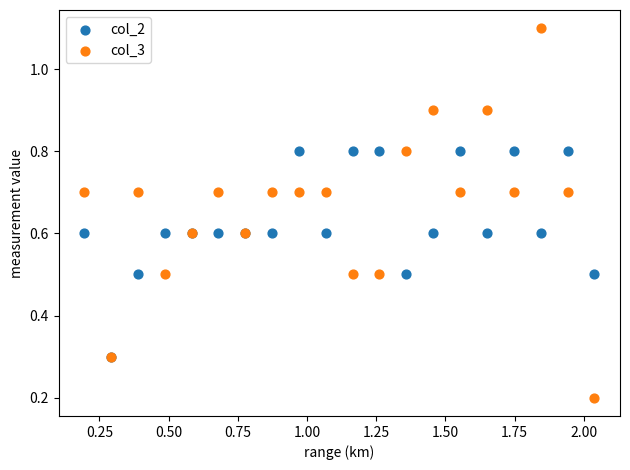

In the col_2 series, what Y value is closest to 0?

0.3